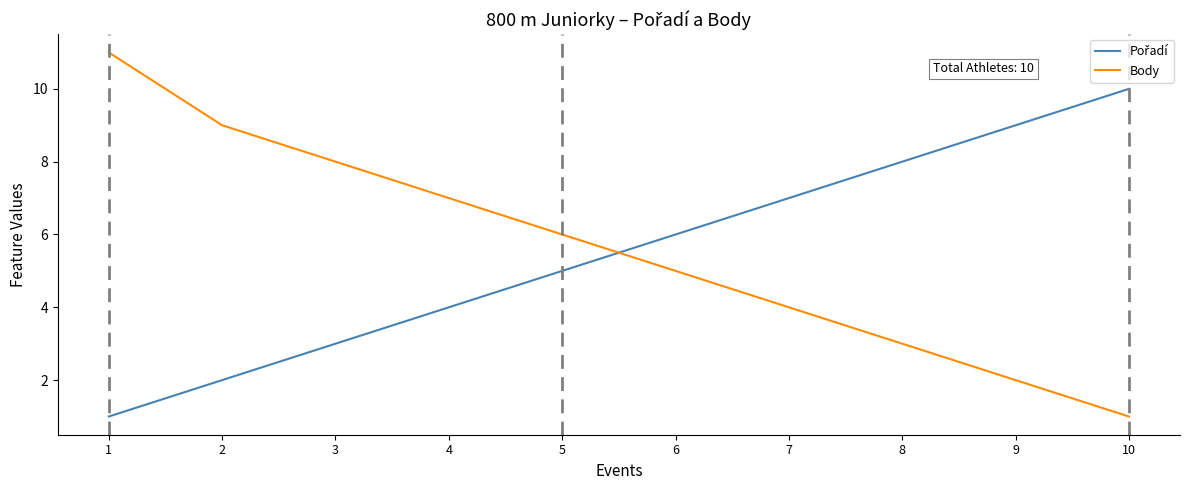

What is the maximum value shown in the chart?

11